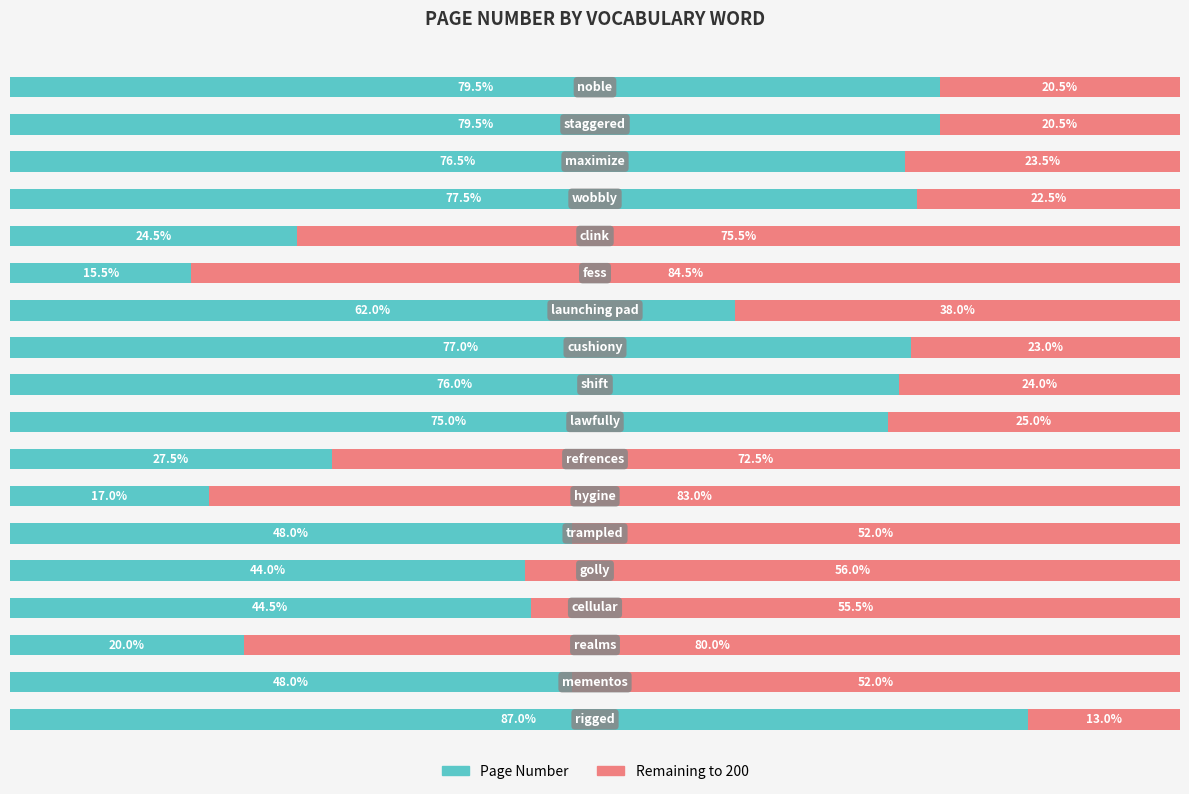

What are all the series names shown in the legend?

Page Number, Remaining to 200